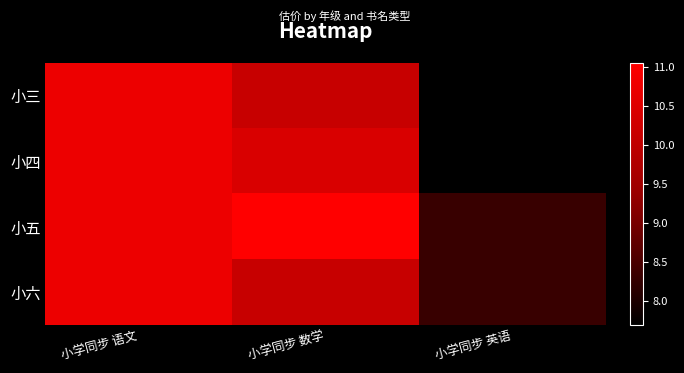

What is the total value across all series at 小学同步 数学?

41.7